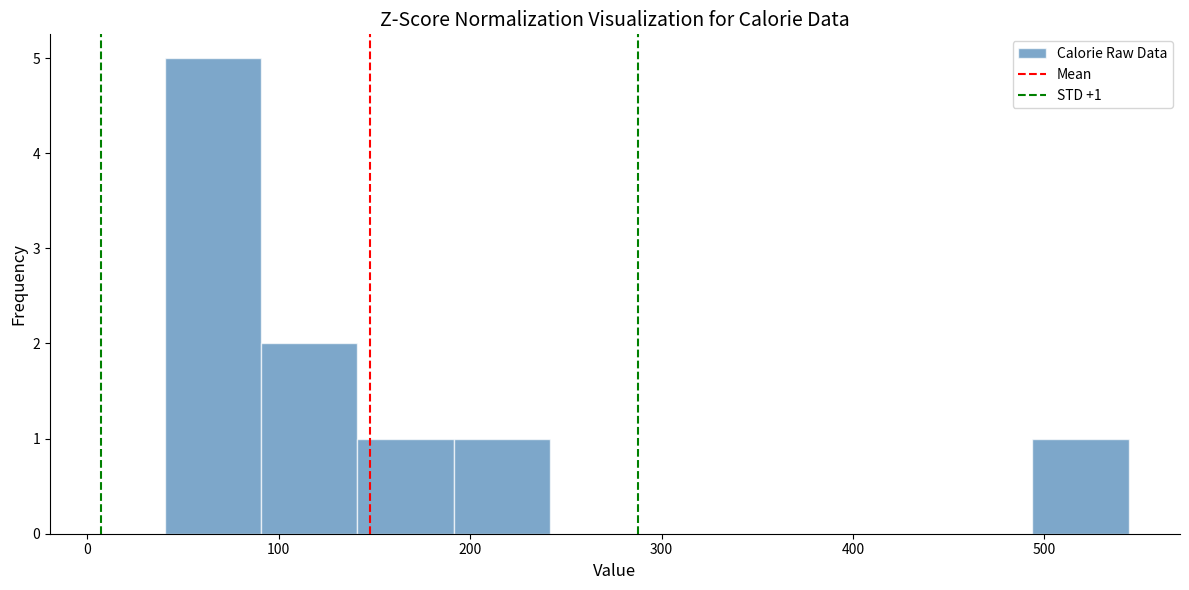

Which range on the x-axis has the tallest bar?

40 to 90